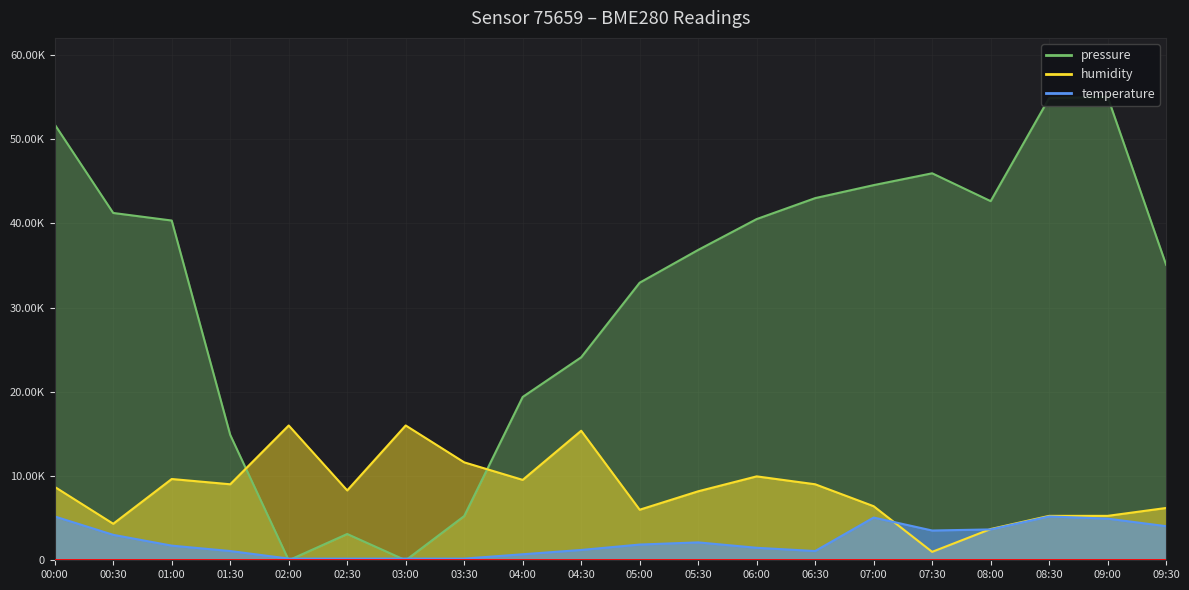

At which category is the sum across all series the highest?

00:00